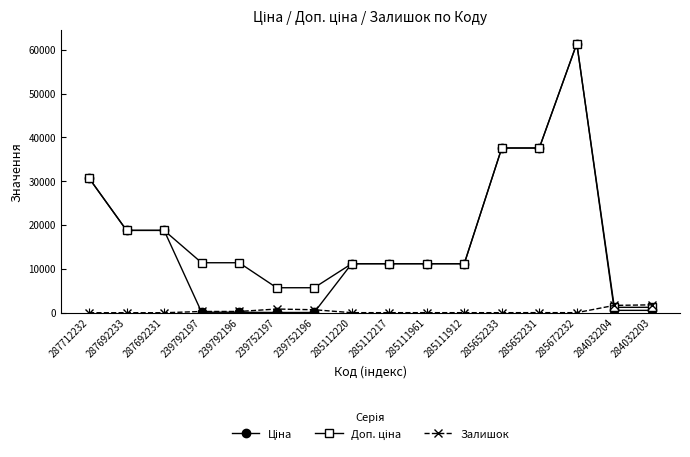

What is the value of the Залишок point at the 15th from the left?

1677.0